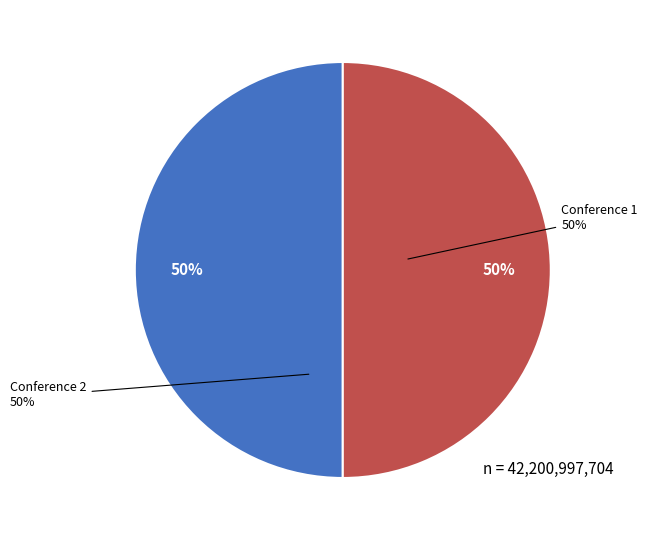

To the nearest percent, what portion does Proceedings of the Annual Conference of Human-Computer Interaction represent?

50%